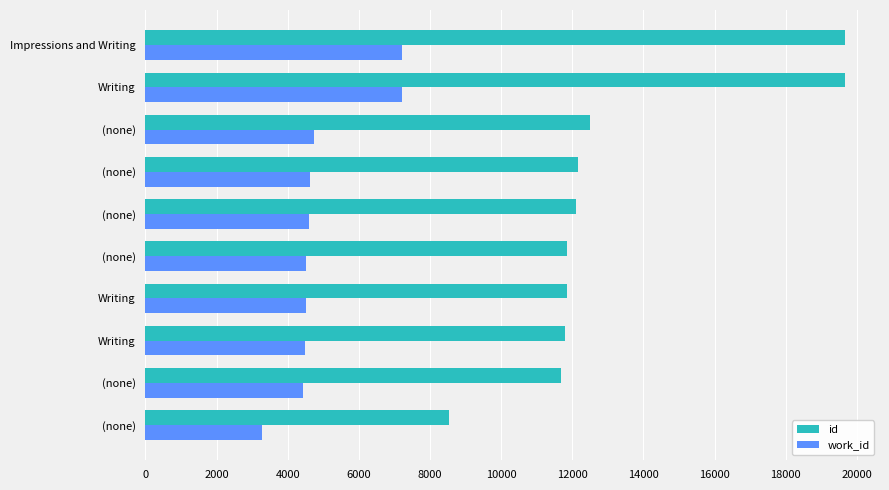

Count the number of data series in this chart.

2